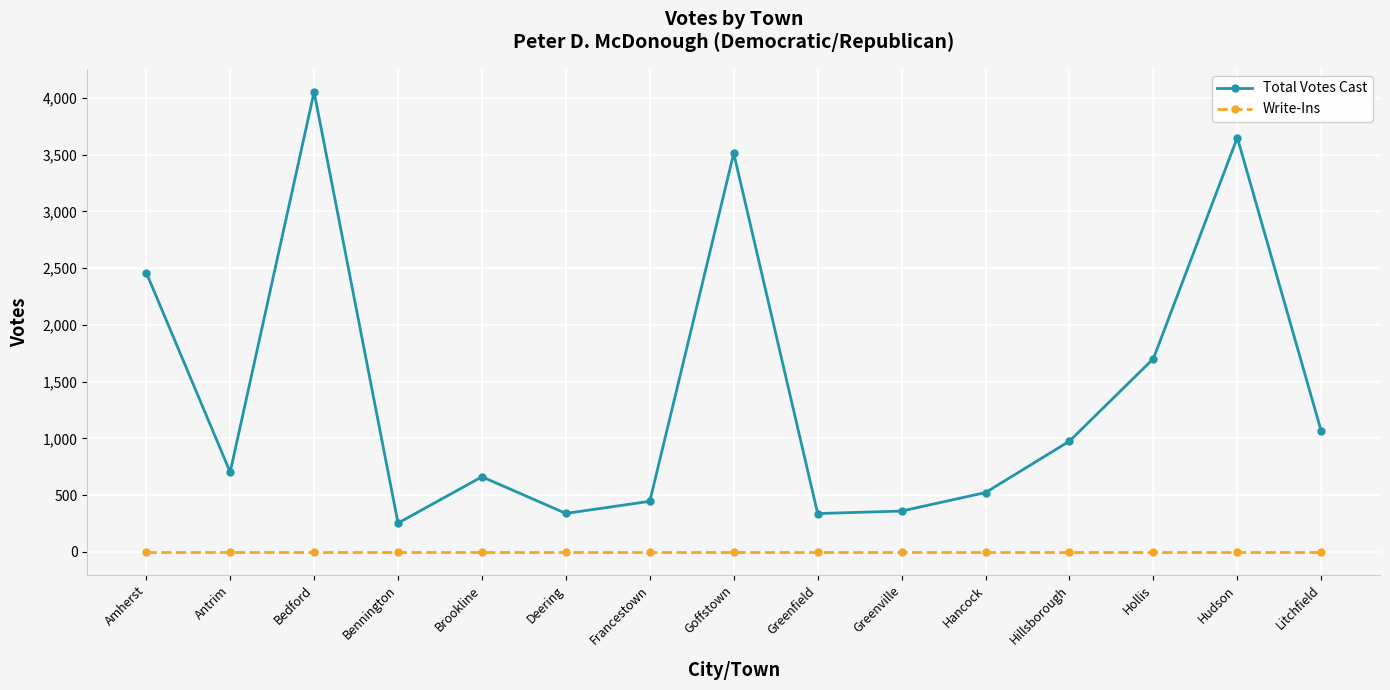

What is the minimum value for Total Votes Cast?

254